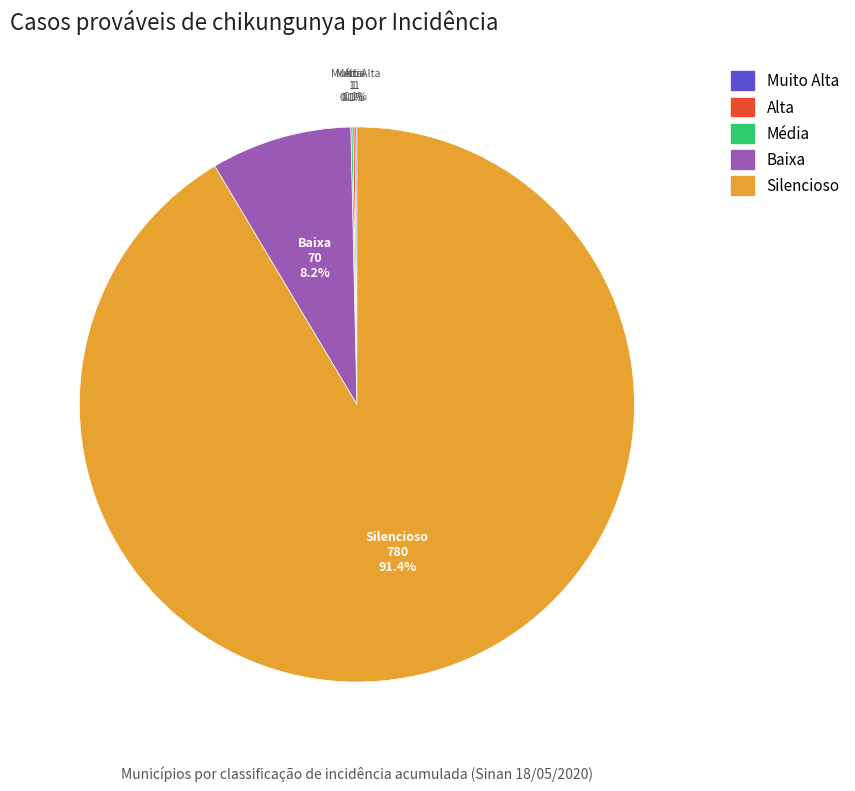

Which slice is the largest?

Silencioso